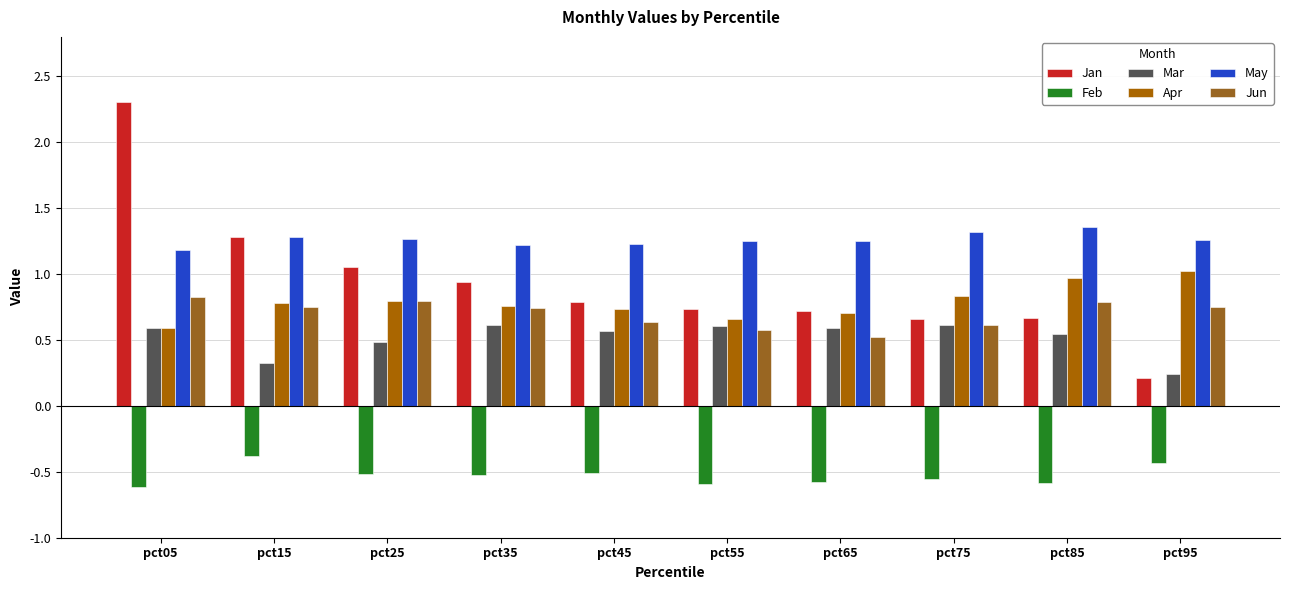

At which category does the chart reach its peak across all series?

pct05